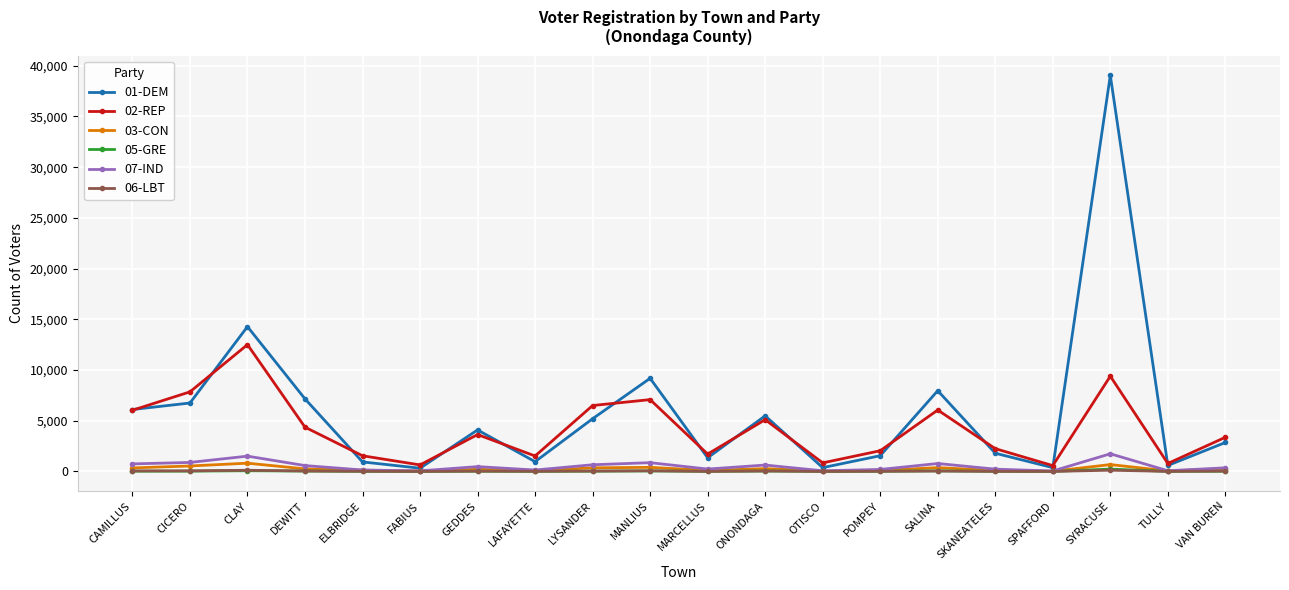

Between GEDDES and LYSANDER, which series saw the biggest shift?

02-REP